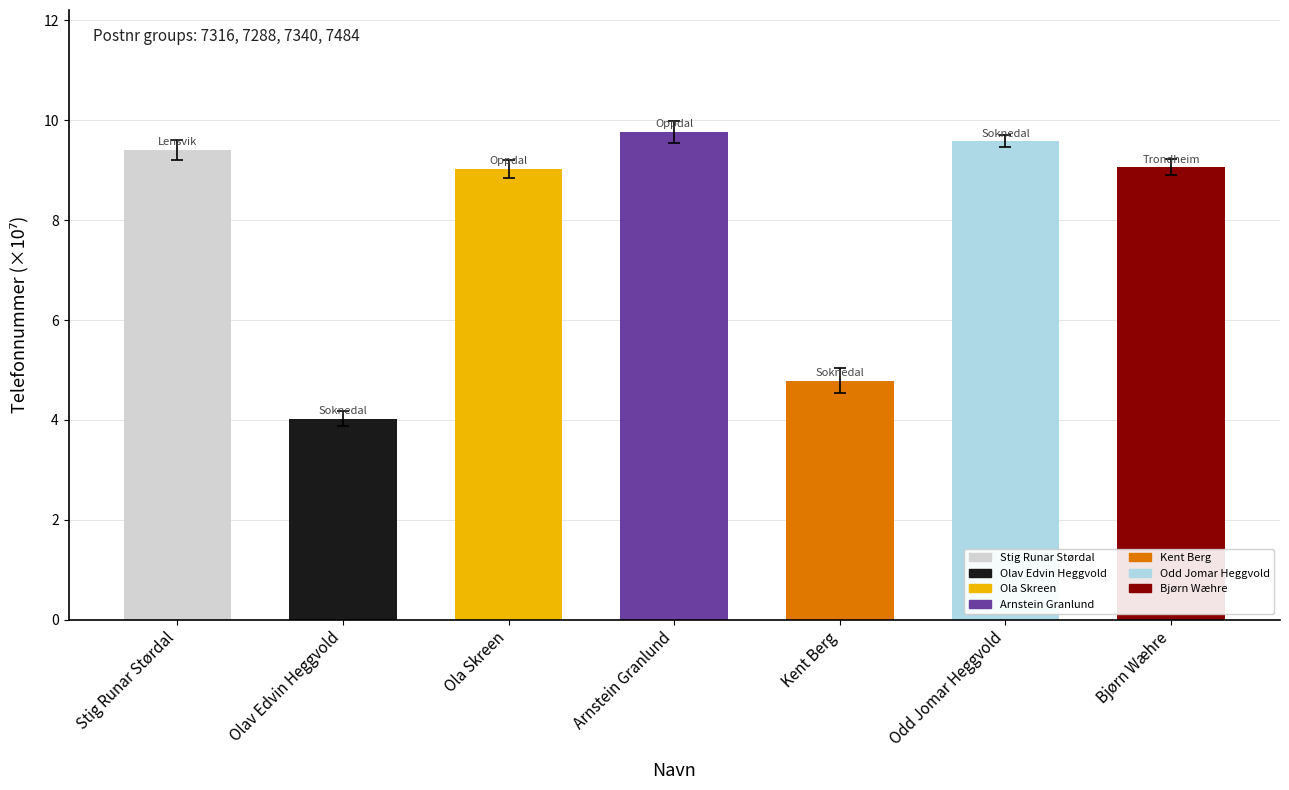

Are the bars horizontal?

No